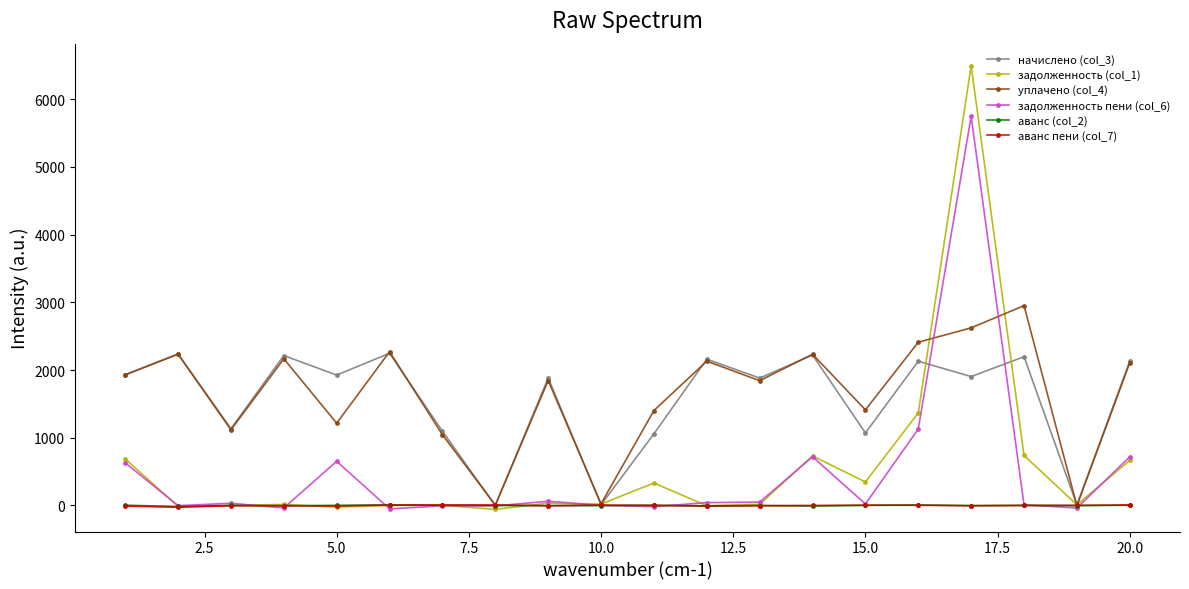

What is the minimum value shown in the chart?

-58.2